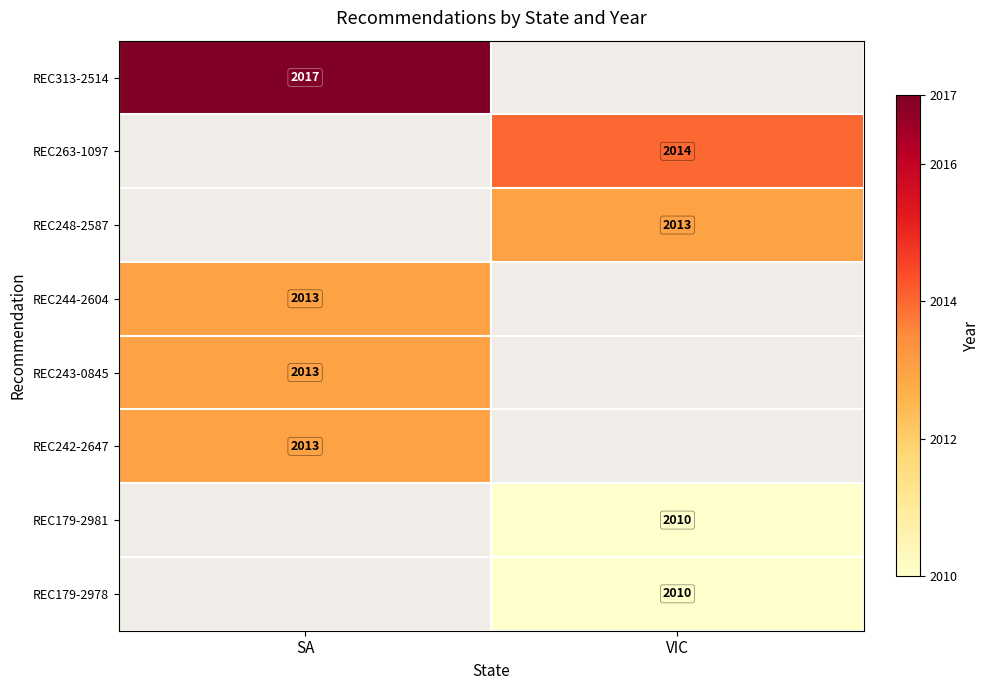

The REC248-2587 series shows 915 at VIC. True or false?

False